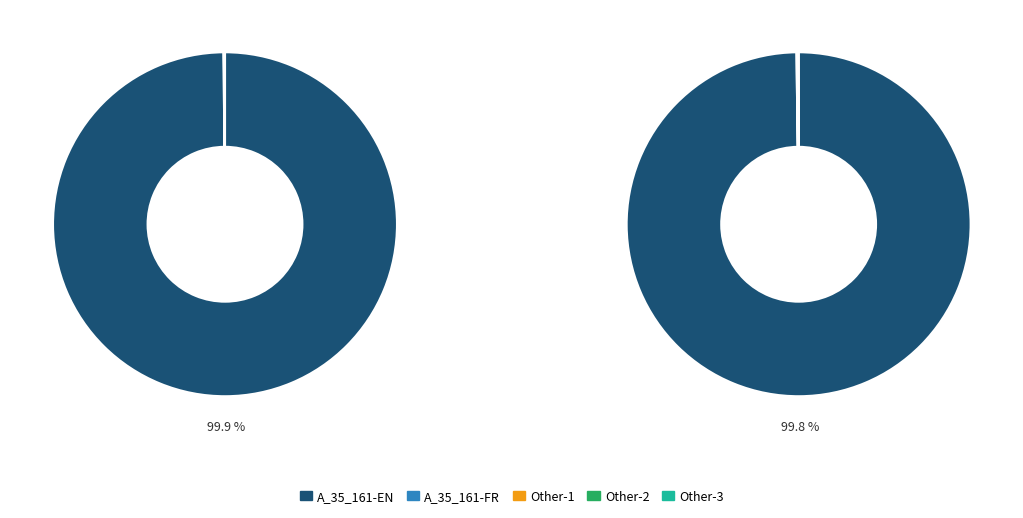

Is there any slice that represents more than half of the pie?

Yes